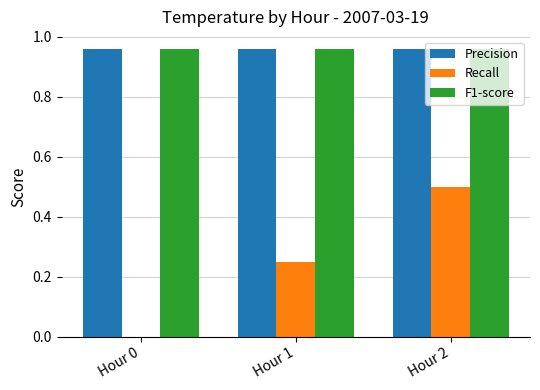

The value of Recall at Hour 0 is -0.3. True or false?

False